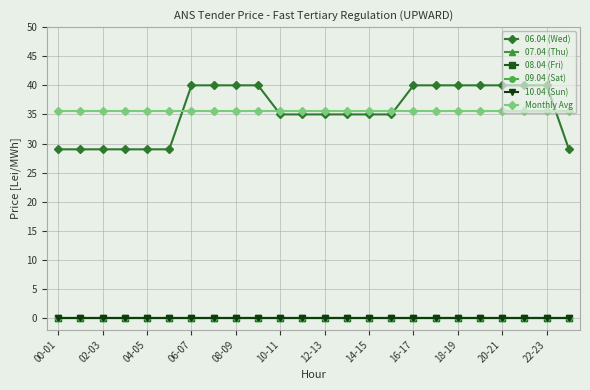

Does the chart have visible grid lines?

Yes